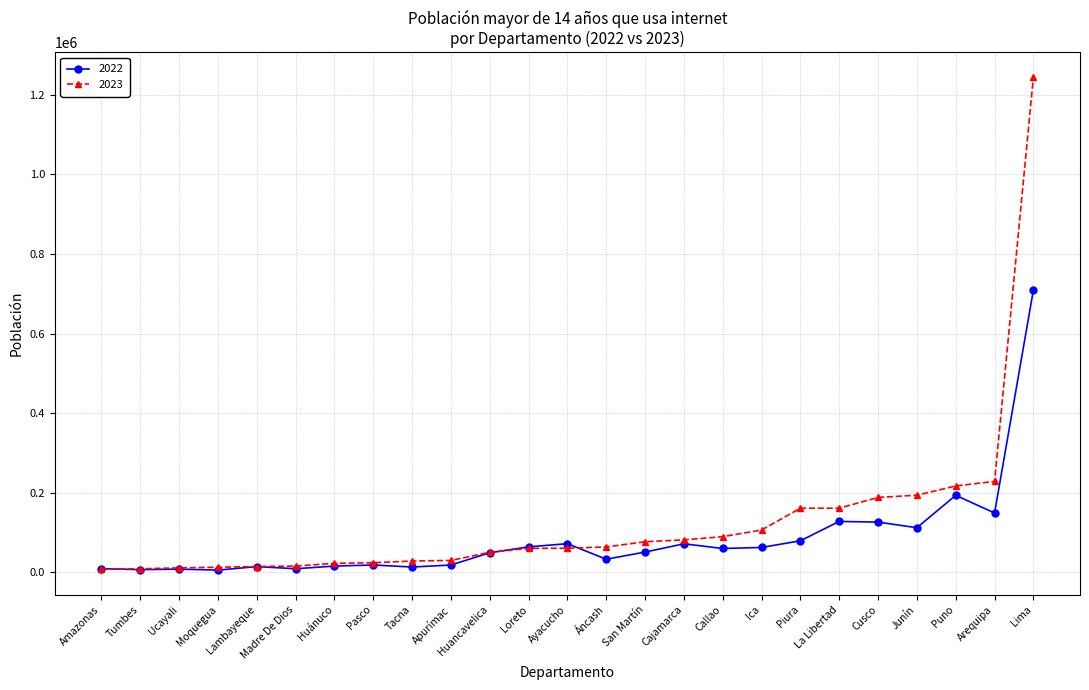

List the series in order of their peak value, lowest first.

2022, 2023